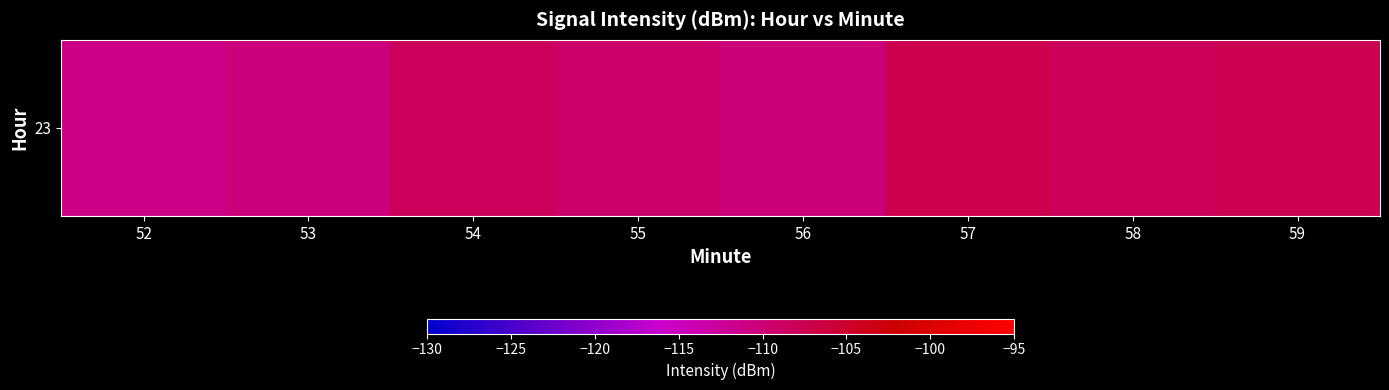

Reading left to right, list all the values displayed in this chart.

-111.2	-110.3	-108.4	-109.3	-110.3	-107.4	-108.0	-107.5